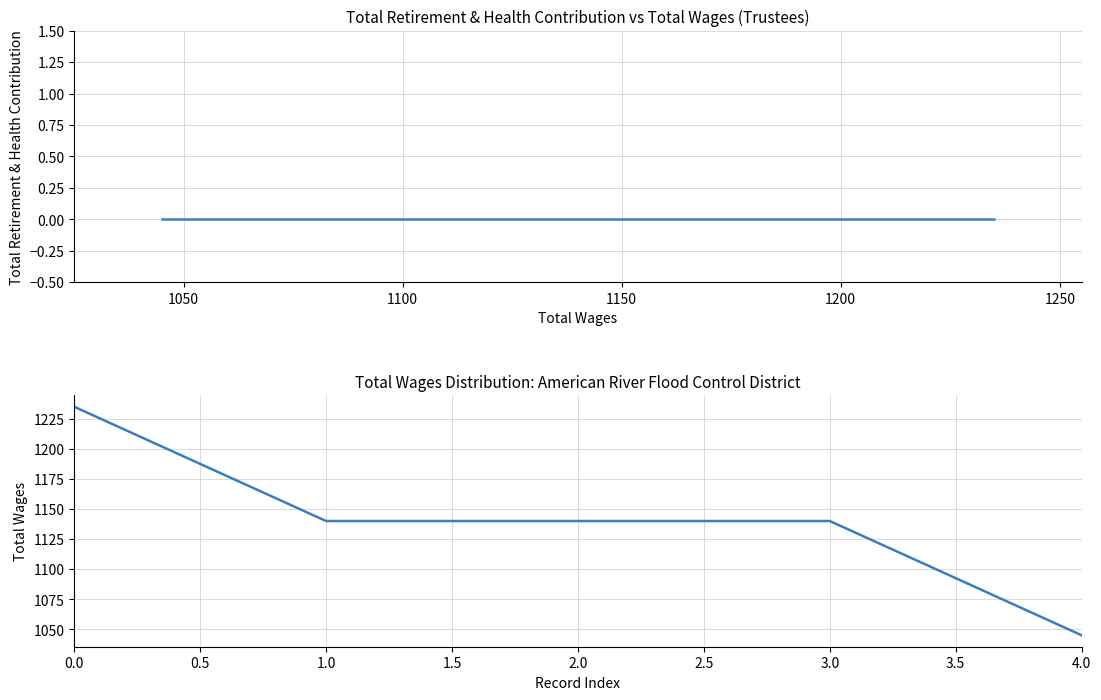

How many lines are shown in the chart?

2